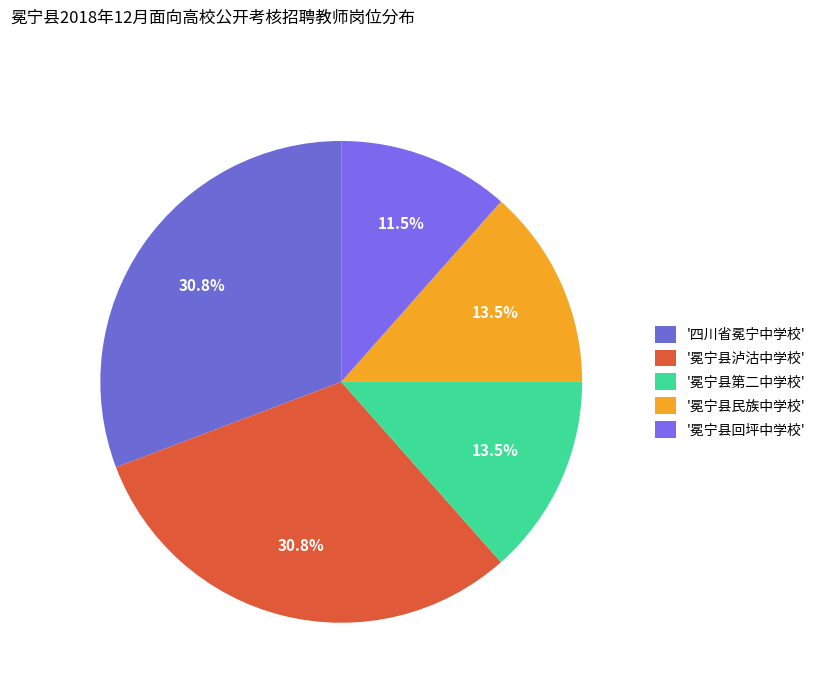

Which slice is the smallest?

'冕宁县回坪中学校'